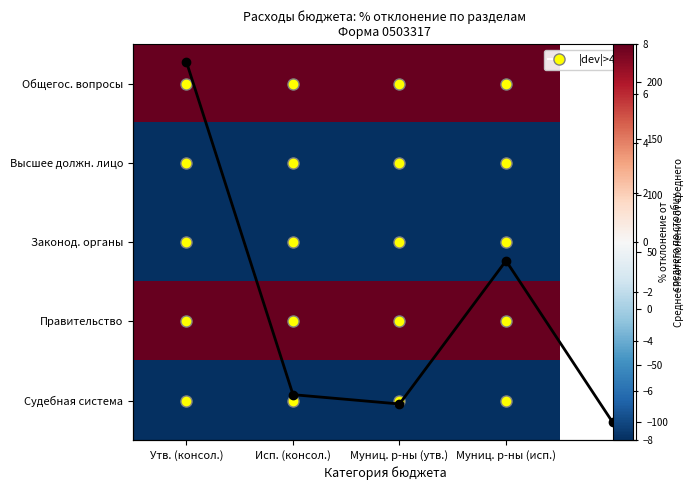

Which series has the largest total across all categories?

Общегос. вопросы